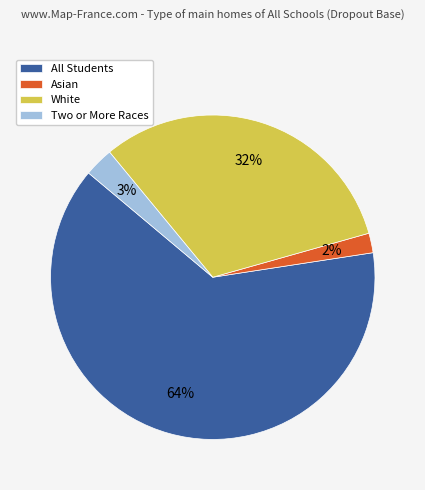

To the nearest percent, what is the difference between the White and All Students slice percentages?

32%